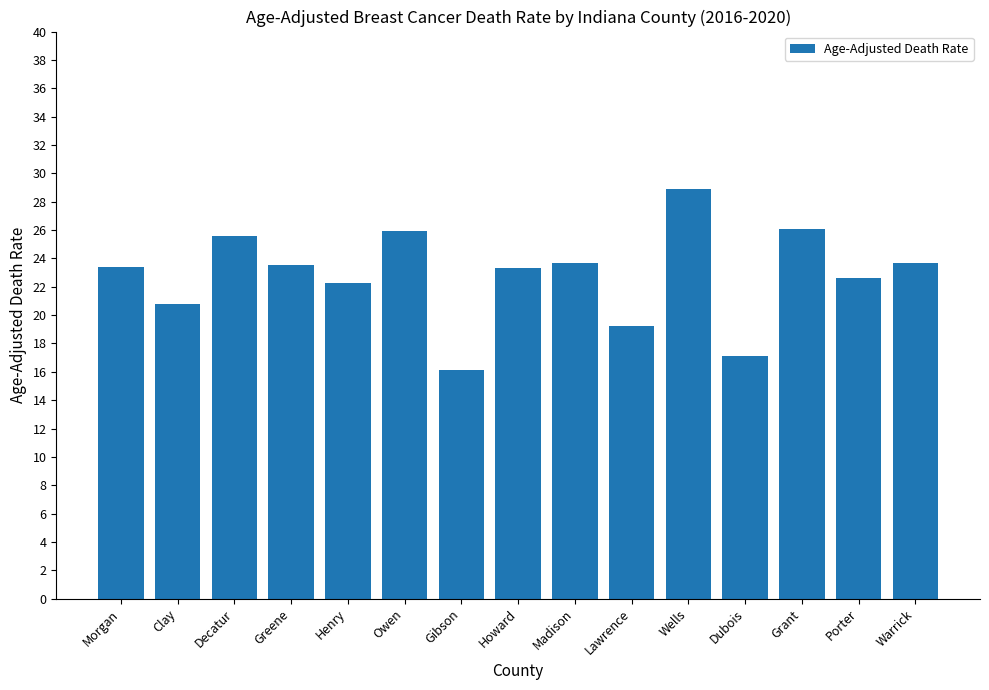

What is the approximate value at Clay?

20.8